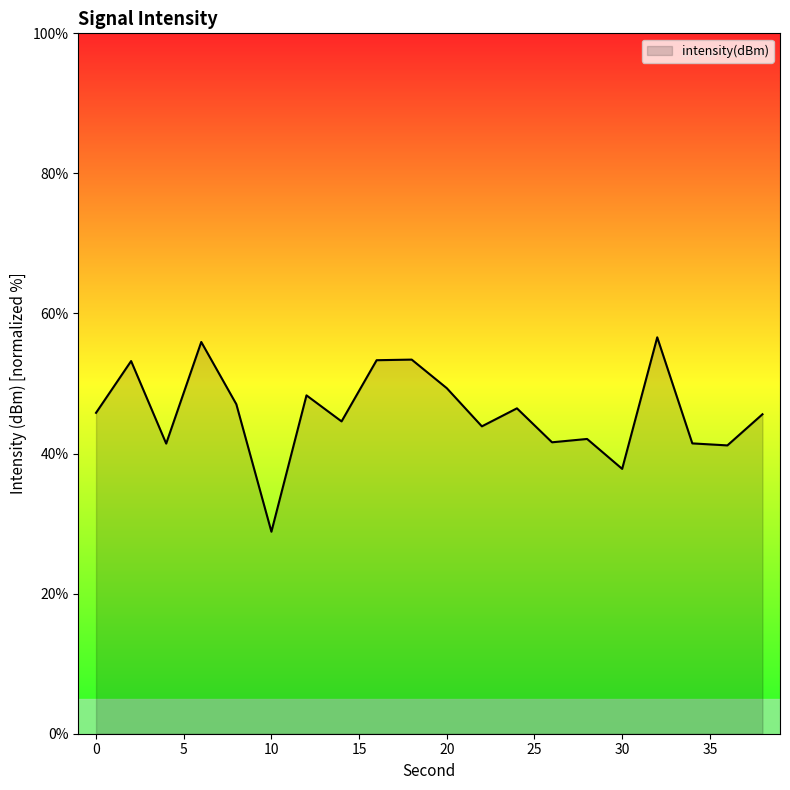

What is the sum of all values?

917.9